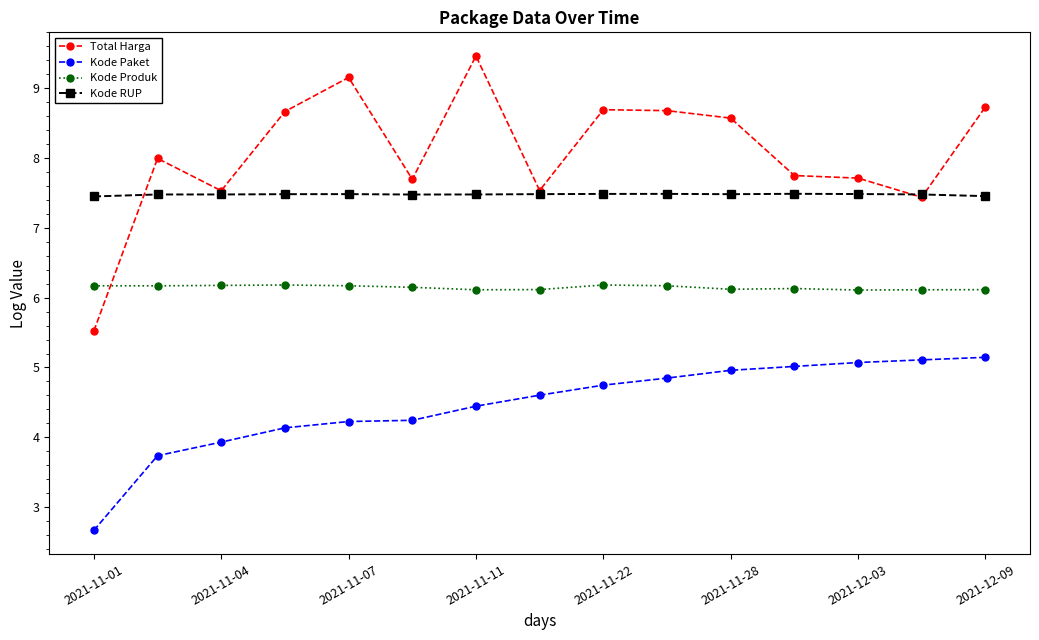

At how many categories does at least one series exceed 6?

15